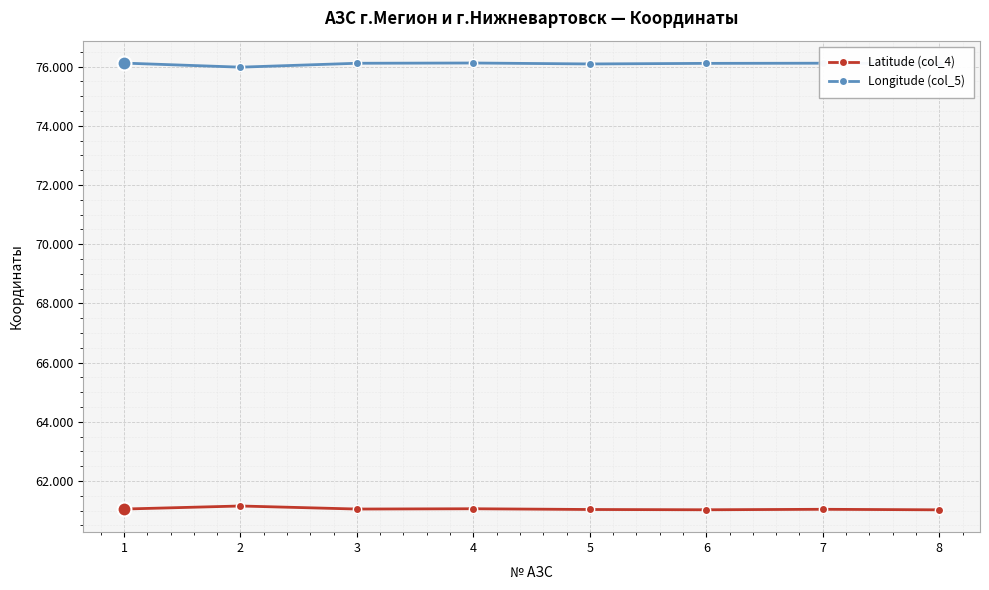

Is this an area chart (filled region under the line)?

No